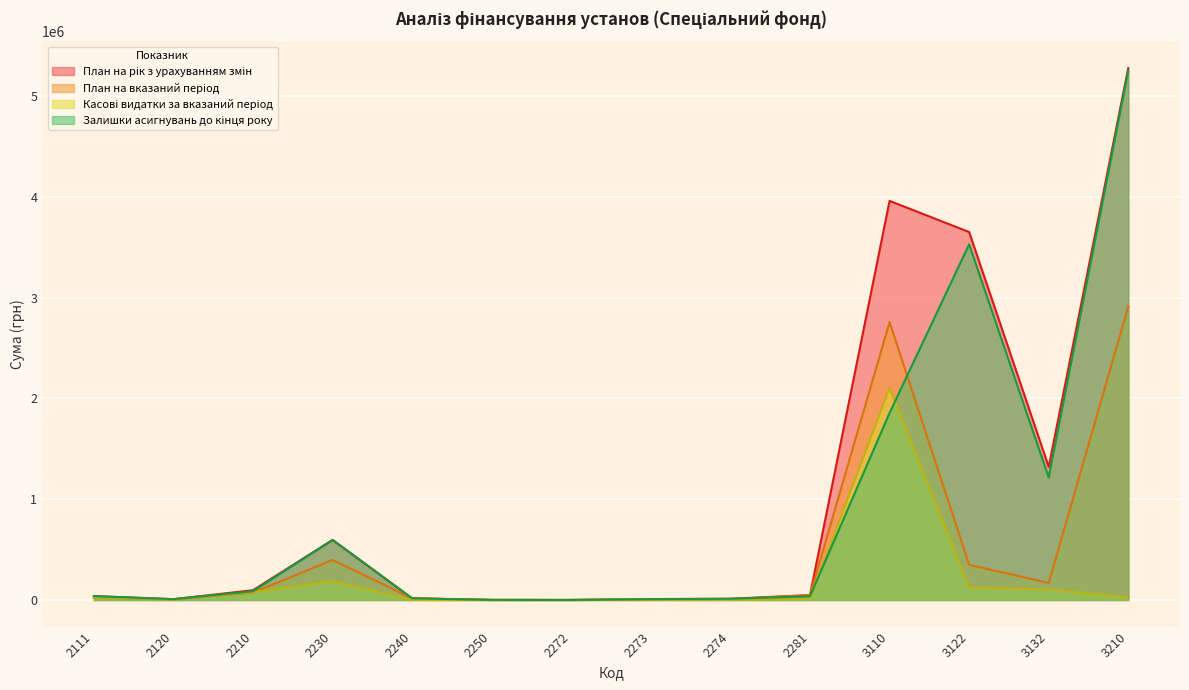

True or false: План на рік з урахуванням змін has a value of 171525.3 at 2210.

False